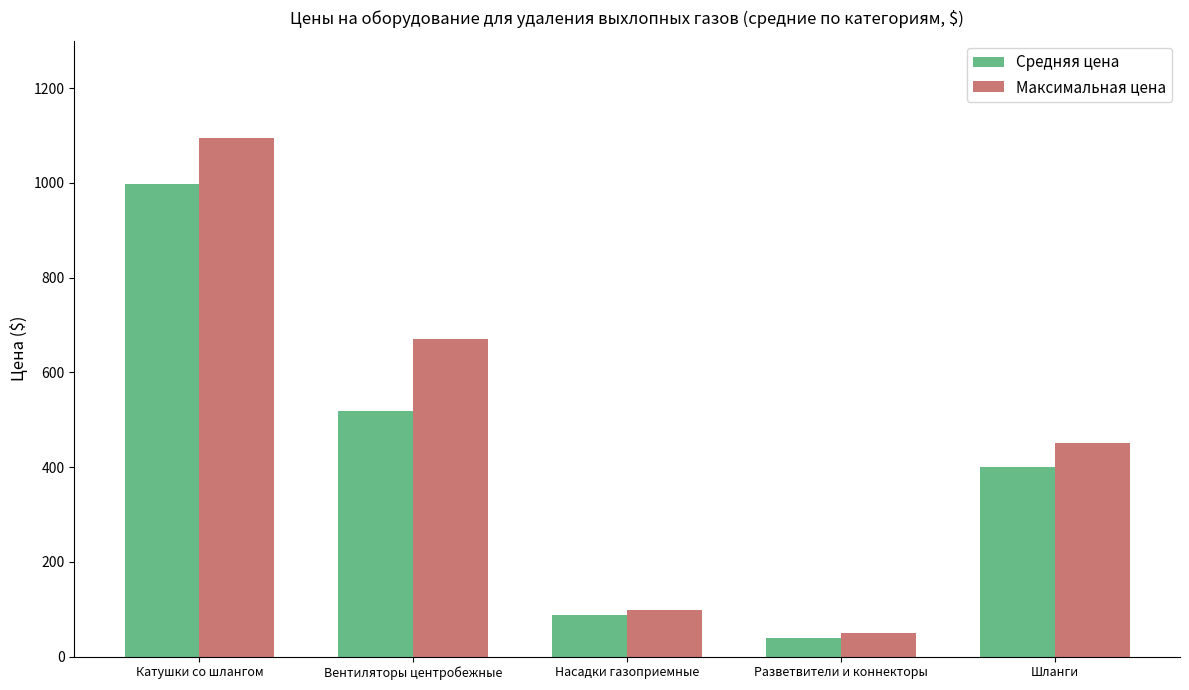

What is the label of the 3rd bar from the left?

Насадки газоприемные